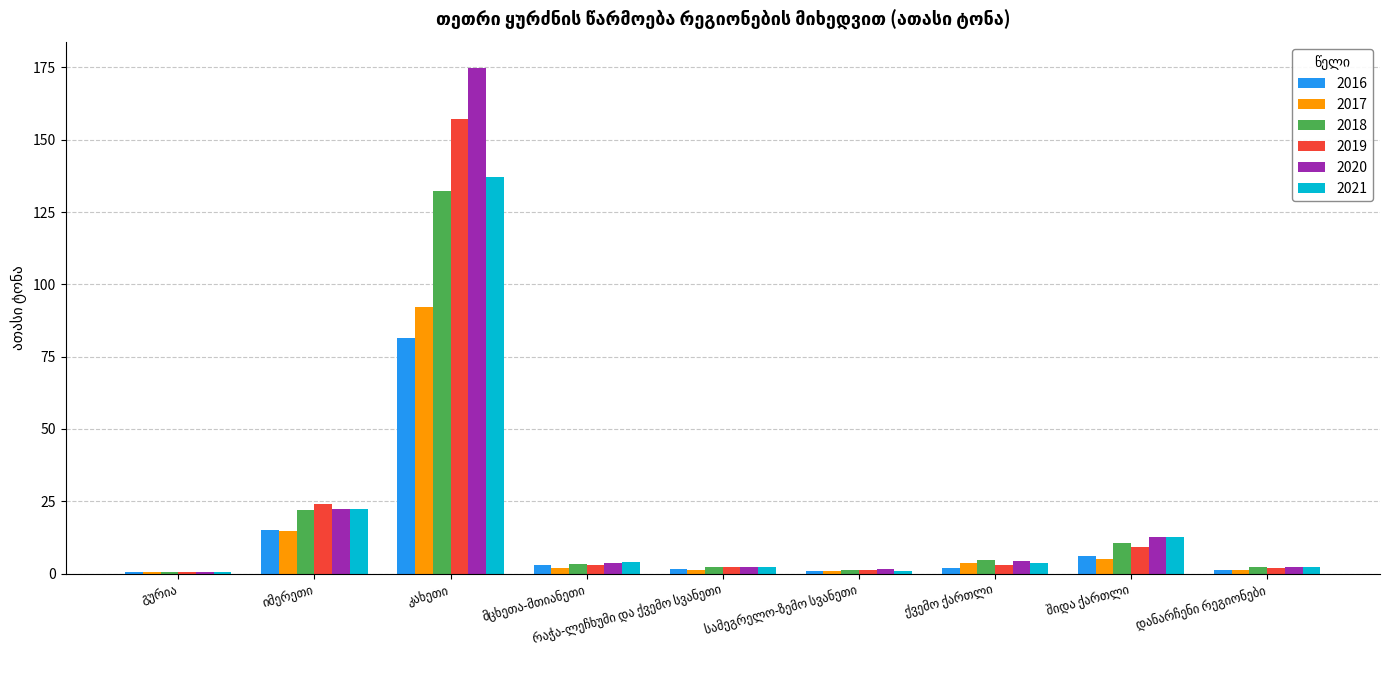

How many distinct data groups are displayed?

6